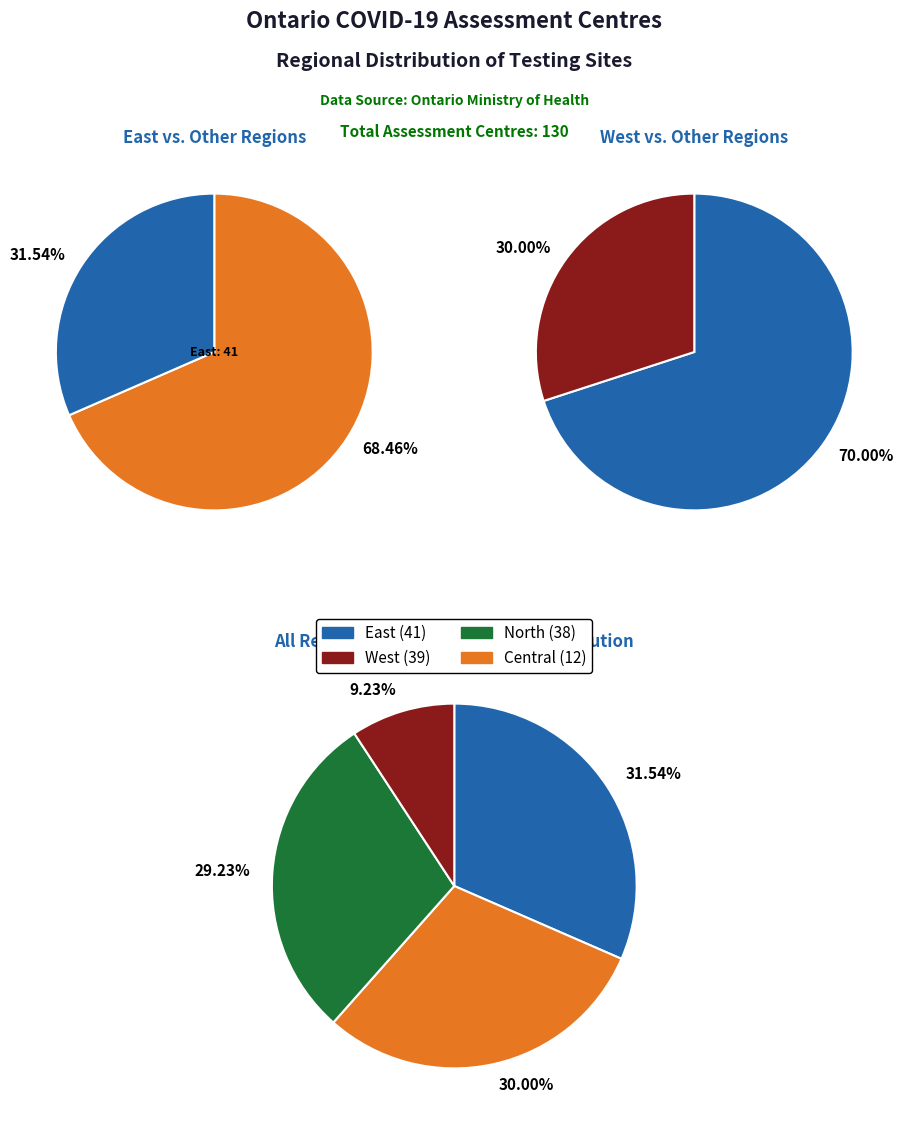

Which slice is the smallest?

Central